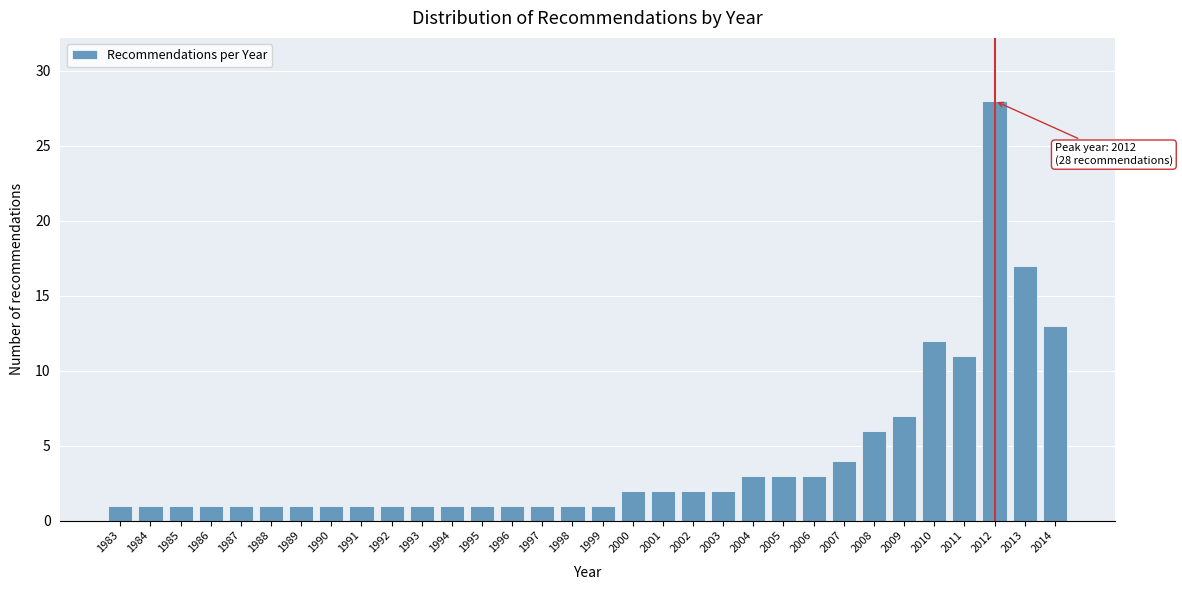

Between 2000 and 2013, which is larger?

2013